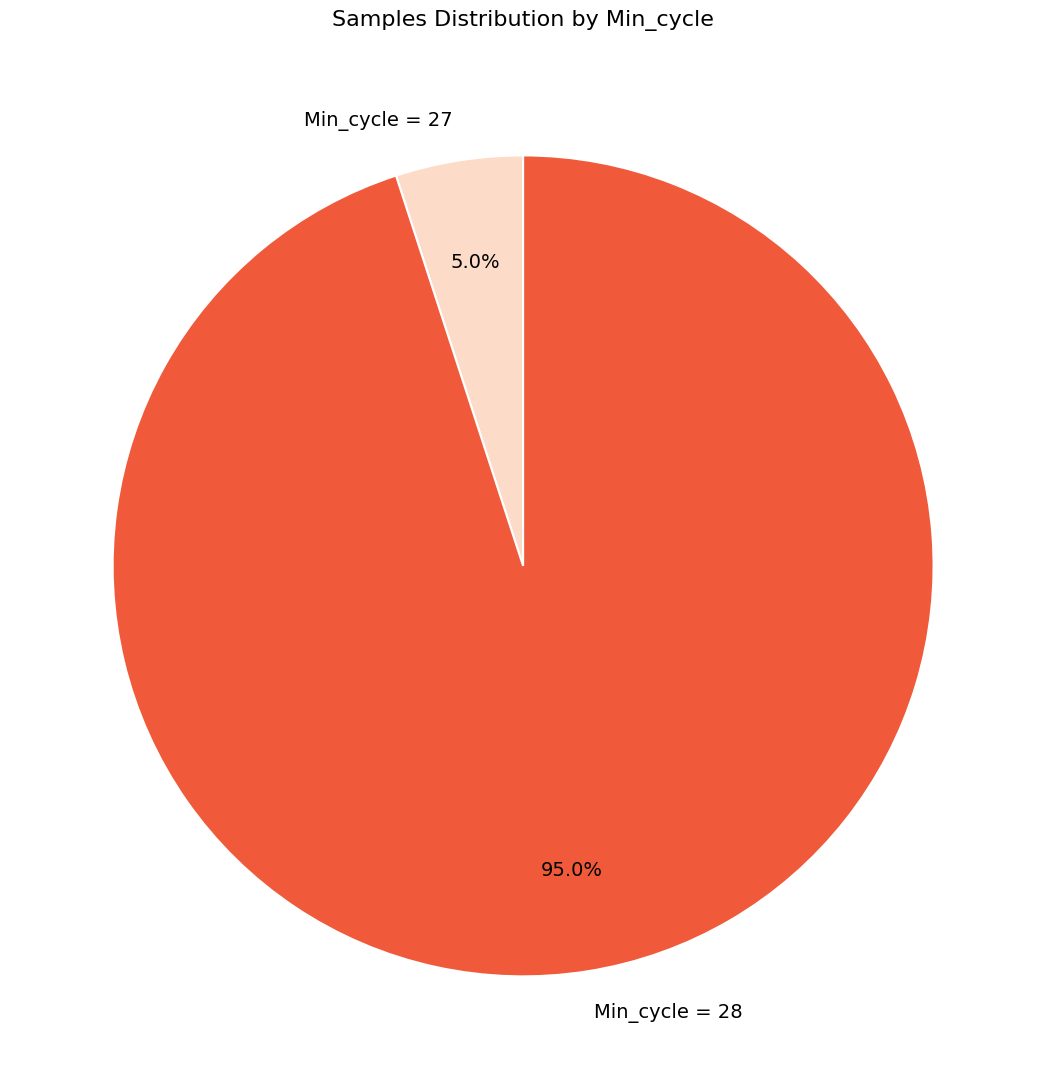

How many slices are in this pie chart?

2